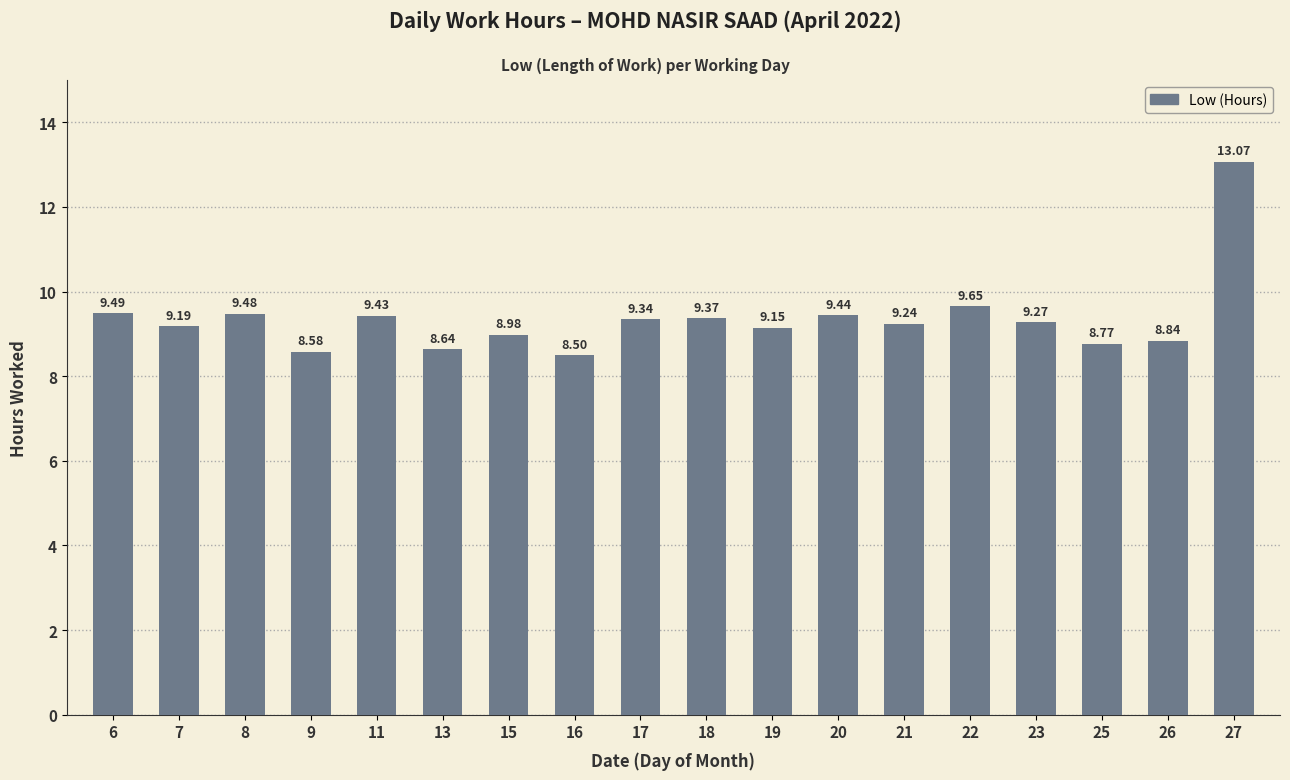

Where is the data nearest to the value 10?

22